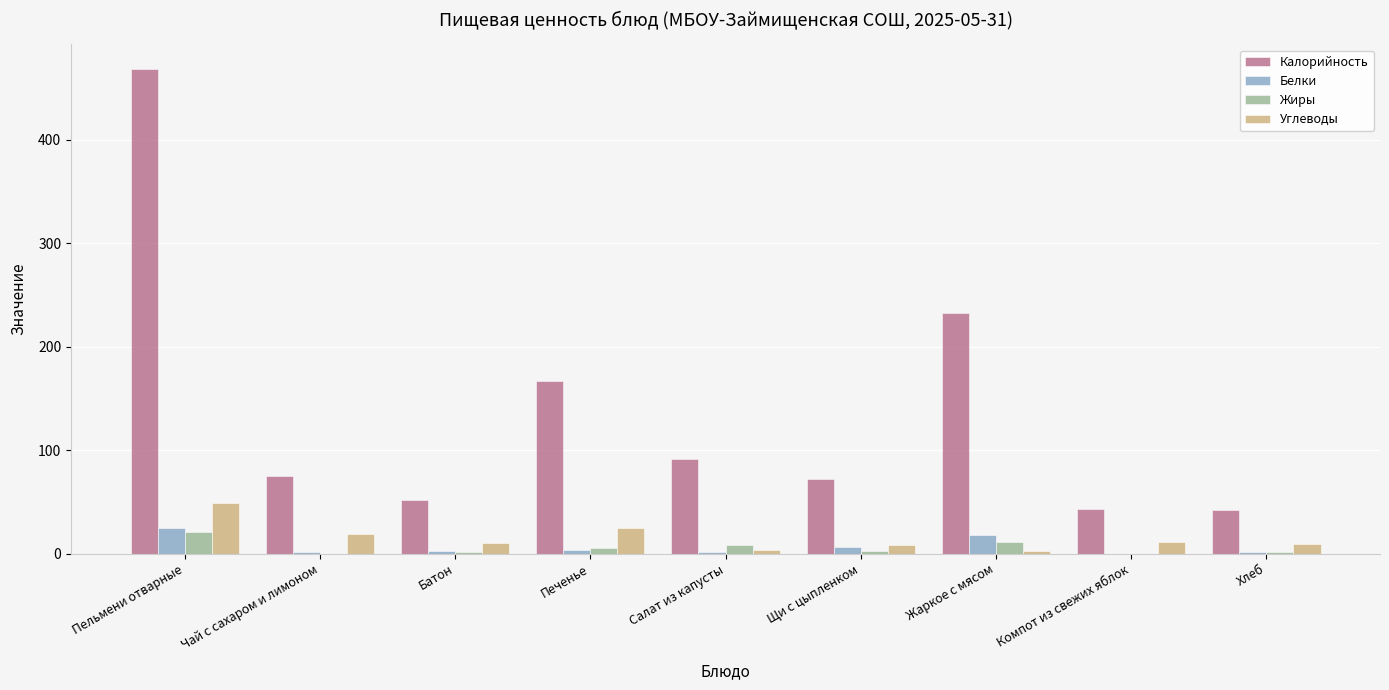

Are the bars grouped side by side (vs. stacked)?

Yes